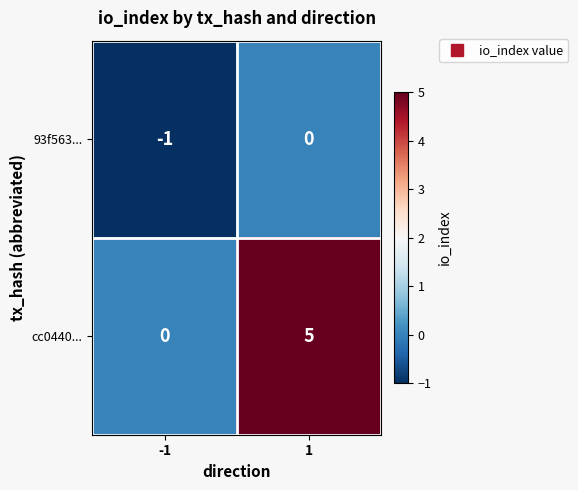

What is the sum of all cc0440... values?

5